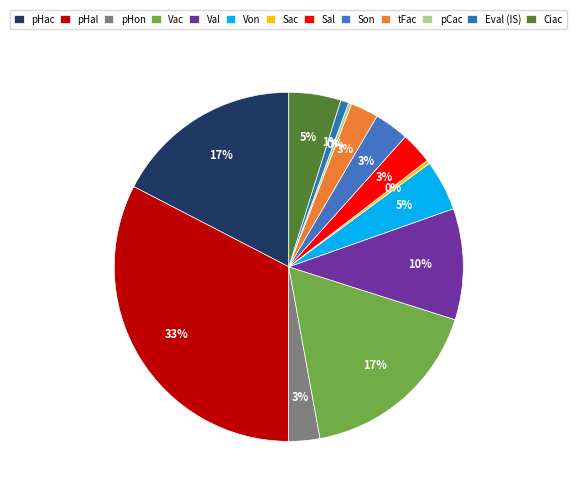

Which category has the biggest portion of the pie?

pHal